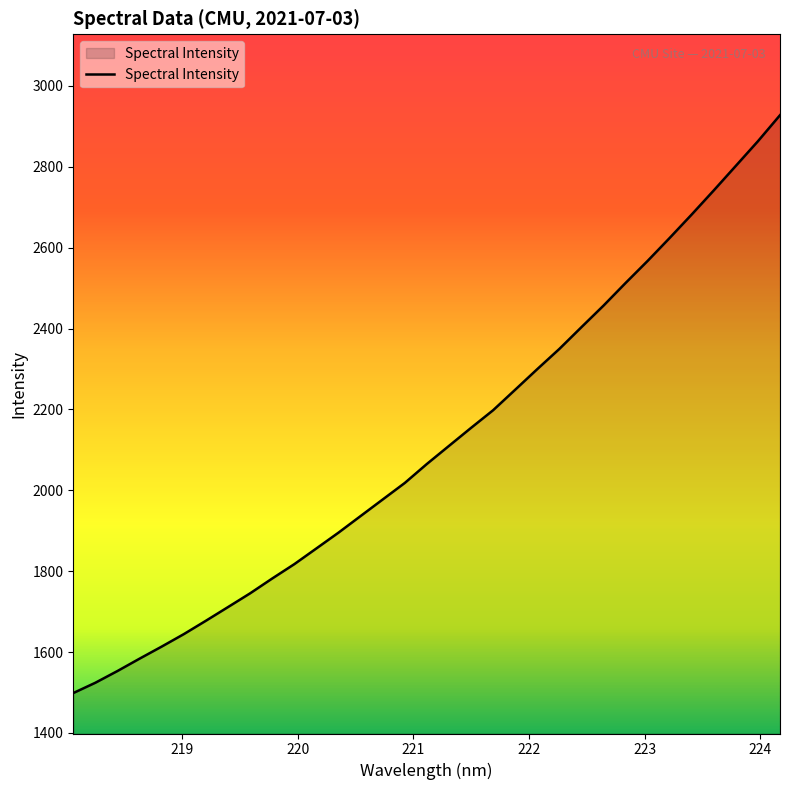

What is the minimum value shown in the chart?

1498.7